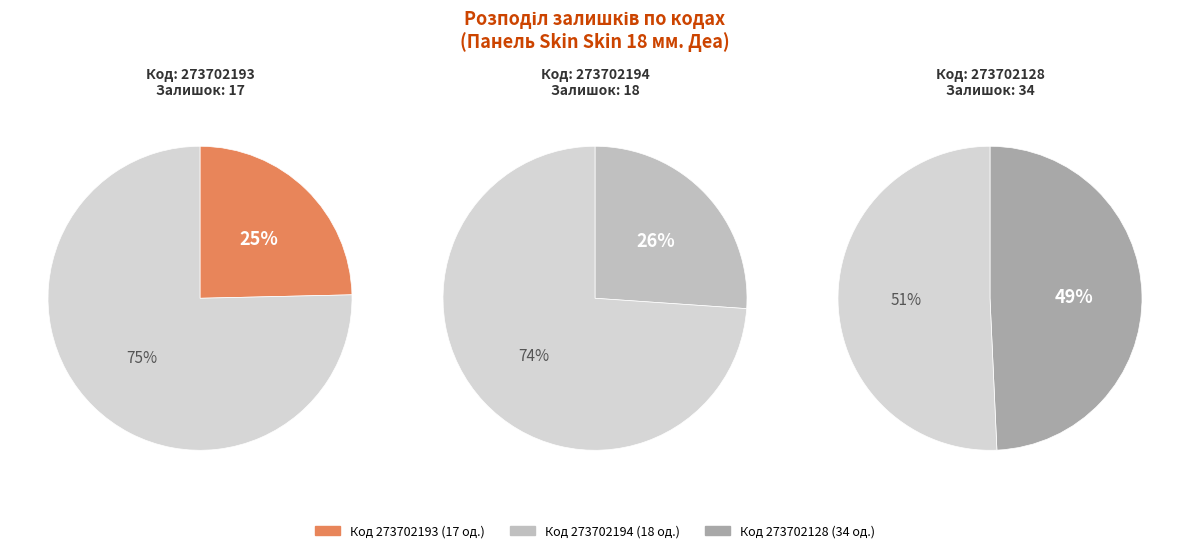

What is the smallest slice in the pie chart?

273702193